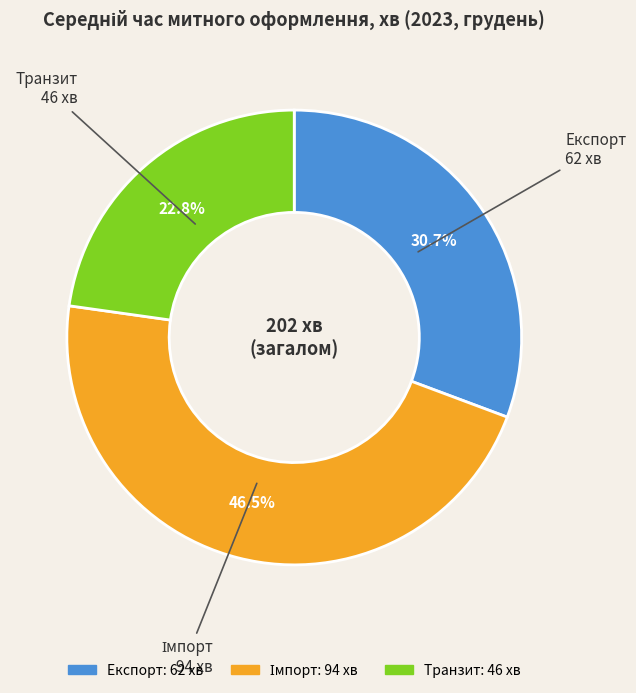

What is the ratio of the value at Транзит to the value at Експорт?

0.7